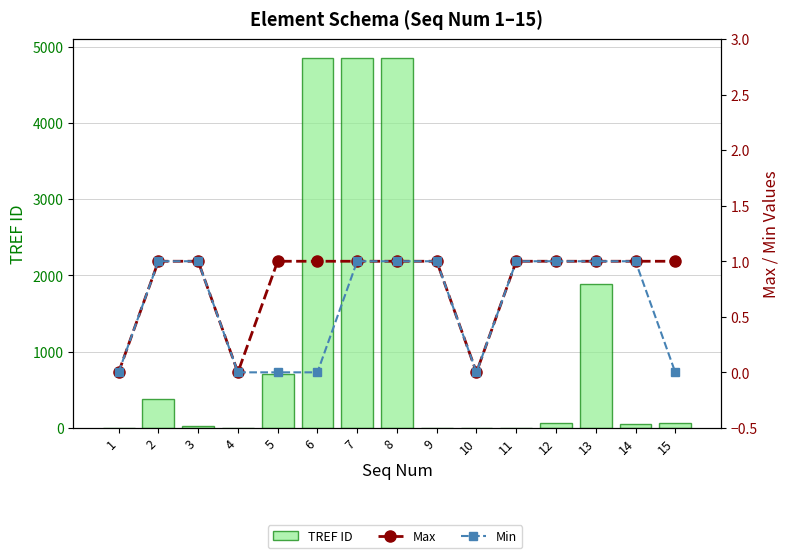

Reading left to right, extract all data points from this chart.

TREF ID: 1=0	2=377	3=27	4=0	5=706	6=4856	7=4854	8=4855	9=0	10=0	11=0	12=64	13=1893	14=55	15=69
Max: 1=0	2=1	3=1	4=0	5=1	6=1	7=1	8=1	9=1	10=0	11=1	12=1	13=1	14=1	15=1
Min: 1=0	2=1	3=1	4=0	5=0	6=0	7=1	8=1	9=1	10=0	11=1	12=1	13=1	14=1	15=0